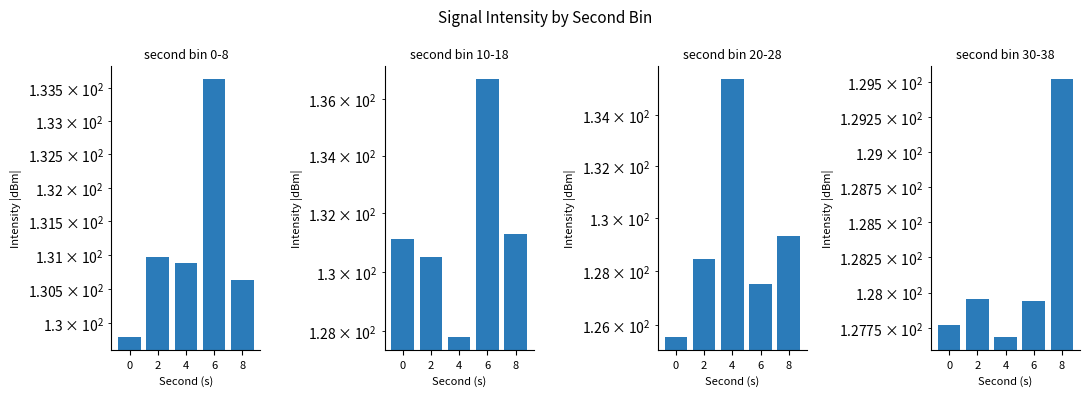

What is the difference between the second highest and minimum values in the second bin 20-28 series?

3.8